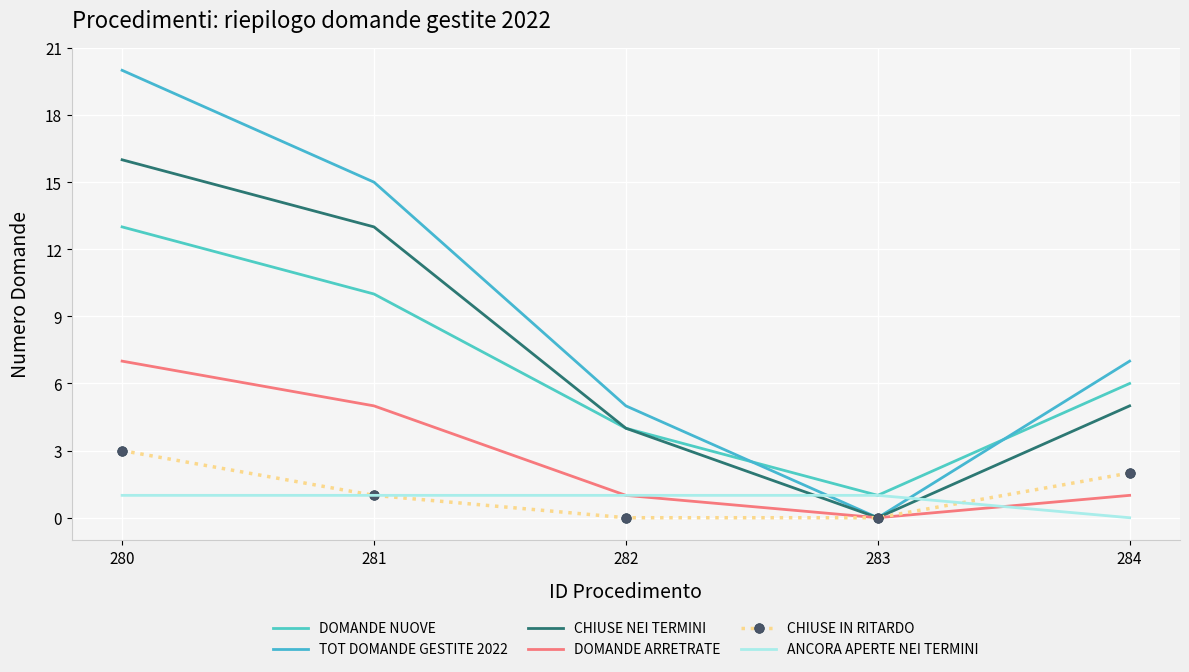

How many series are shown in this chart?

6